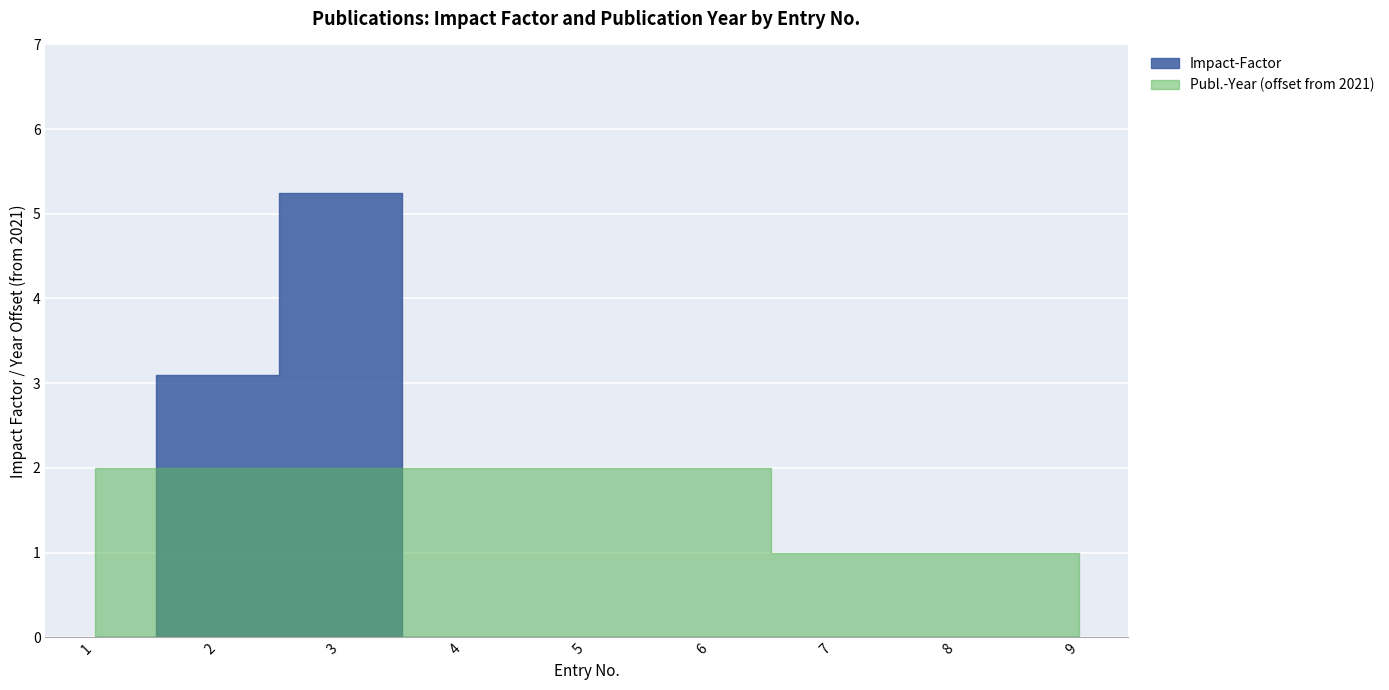

True or false: Publ.-Year and Impact-Factor cross at least once.

True